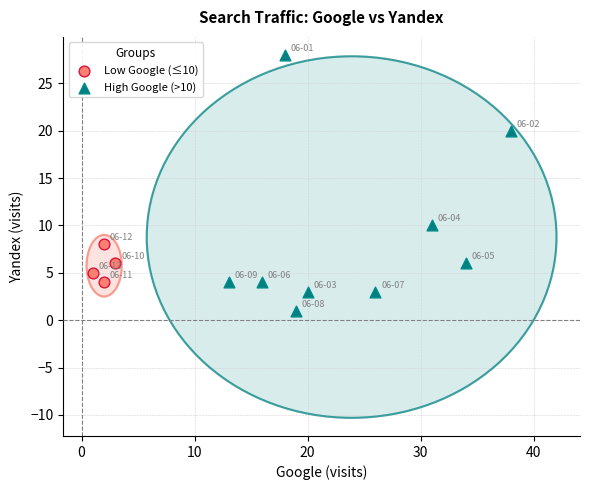

Which series has the widest spread of Y values?

High Google (>10)